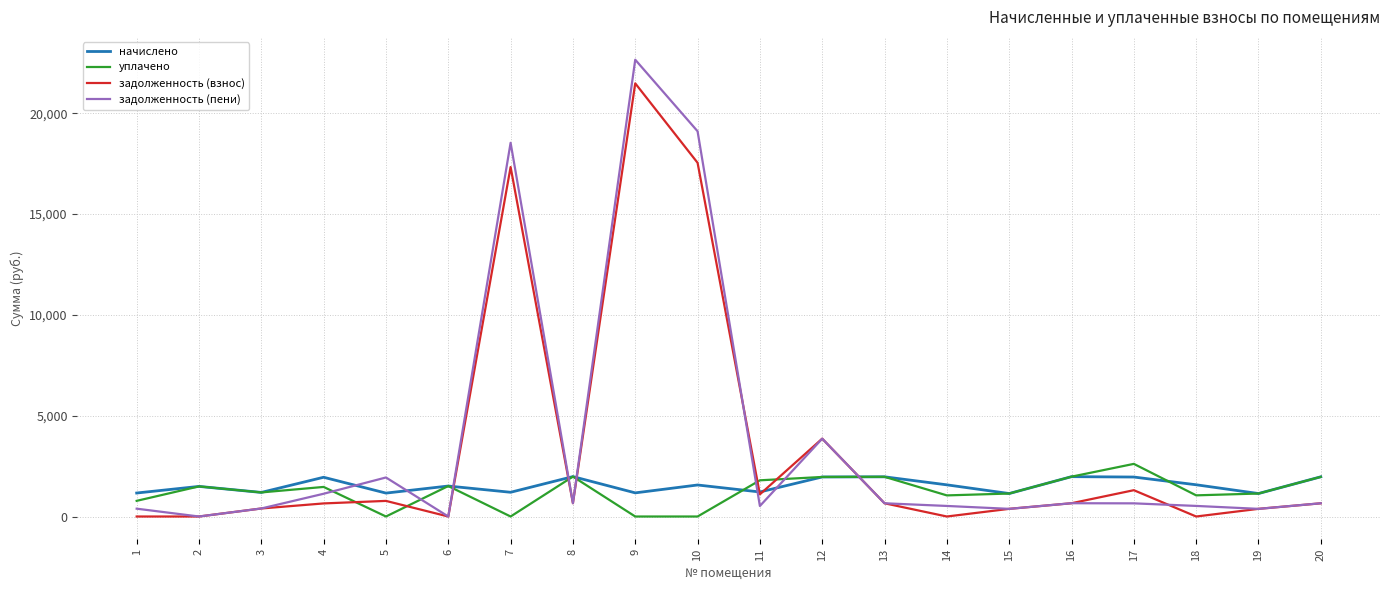

The value of задолженность (взнос) at 10 is 24516.4. True or false?

False